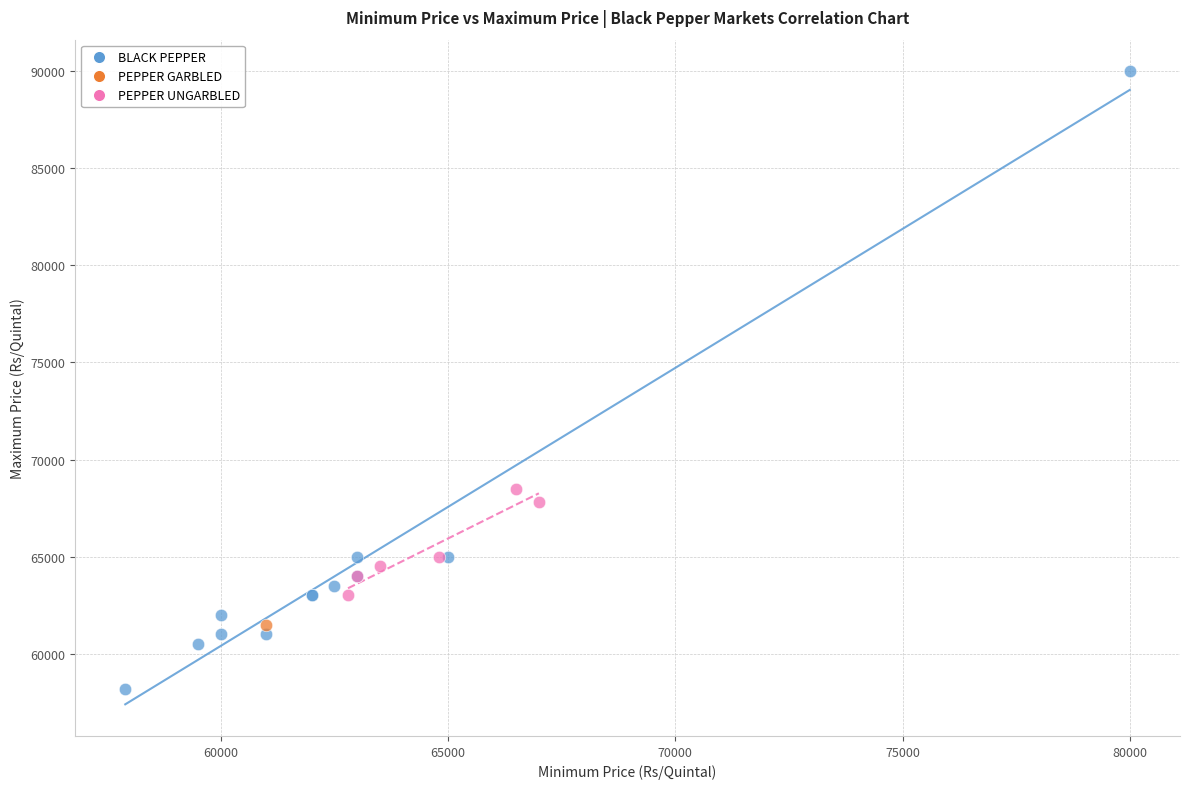

What are all the series names shown in the legend?

BLACK PEPPER, PEPPER GARBLED, PEPPER UNGARBLED